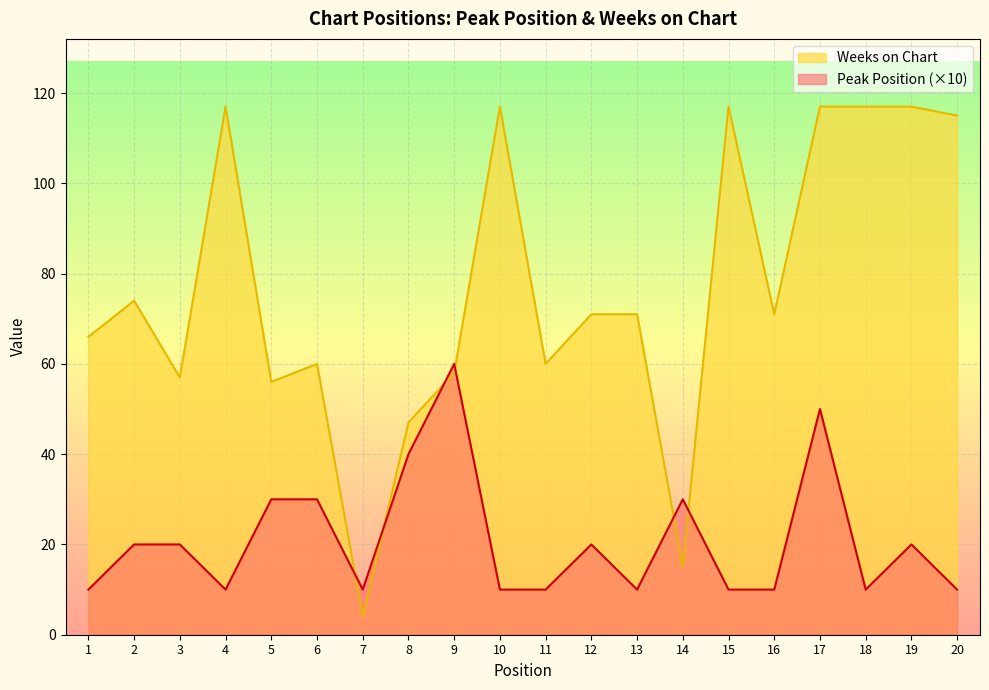

Which series has the largest total across all categories?

Weeks on Chart